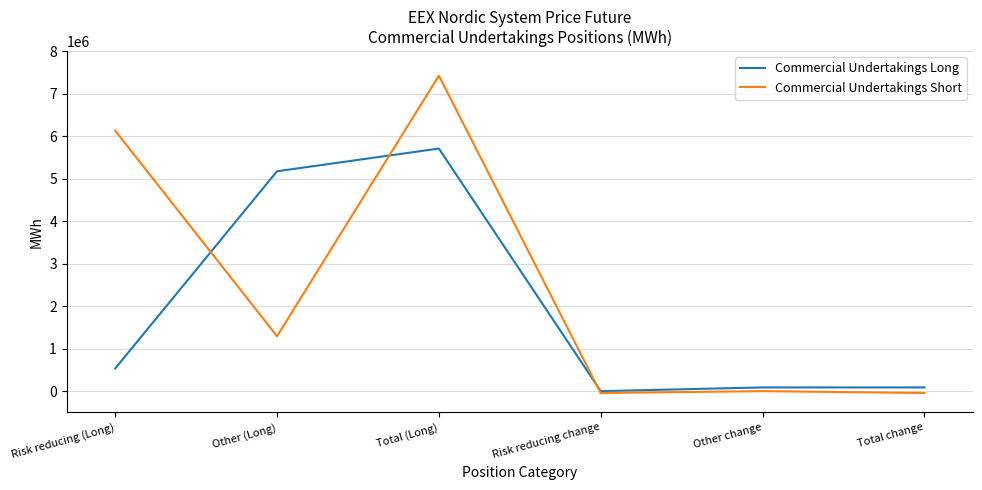

True or false: Commercial Undertakings Long has a value of 0 at Risk reducing change.

True